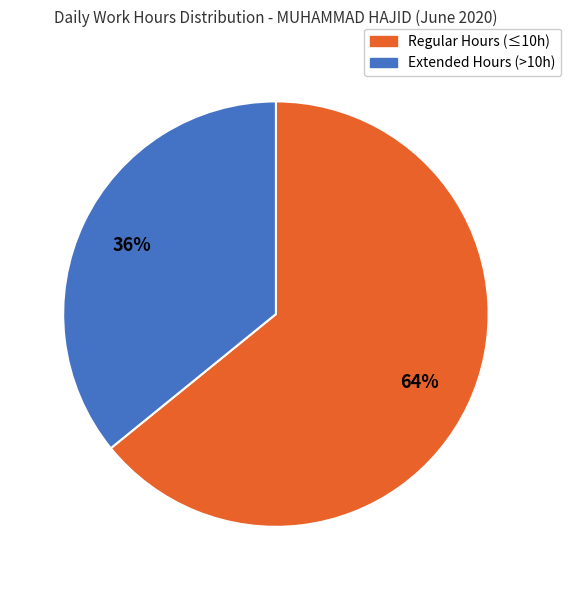

The Extended Hours (>10h) slice represents 36% of the pie. True or false?

True